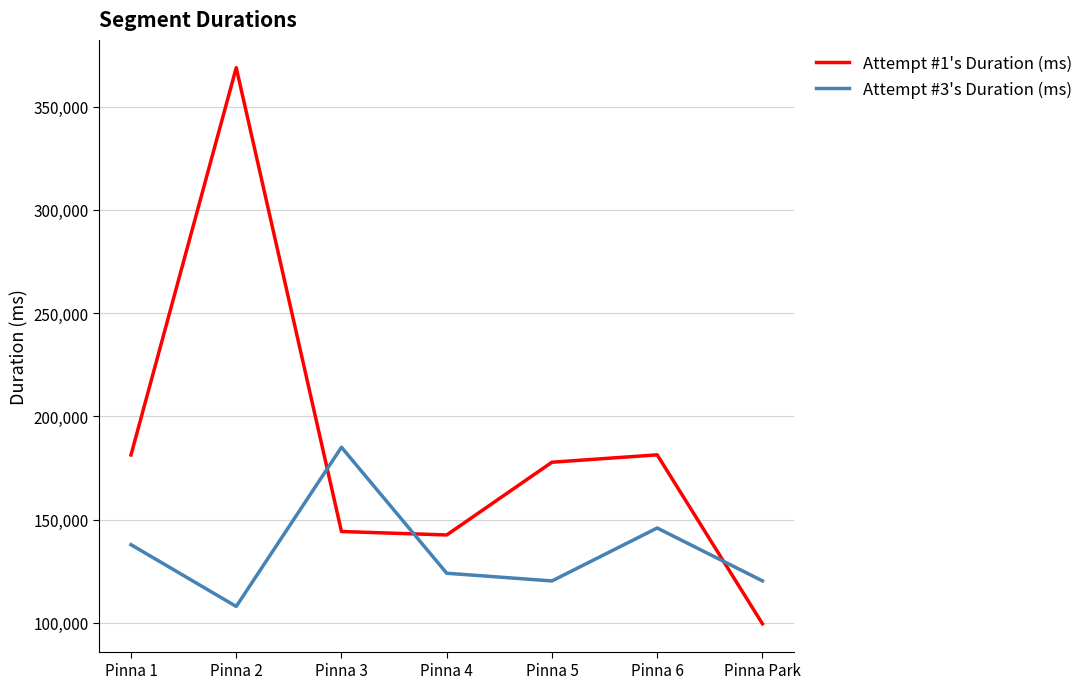

How many times do Attempt #1's Duration (ms) and Attempt #3's Duration (ms) cross each other?

3